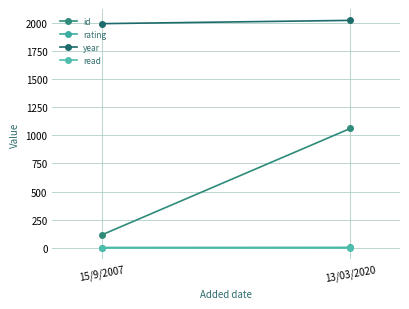

How many lines are shown in the chart?

4